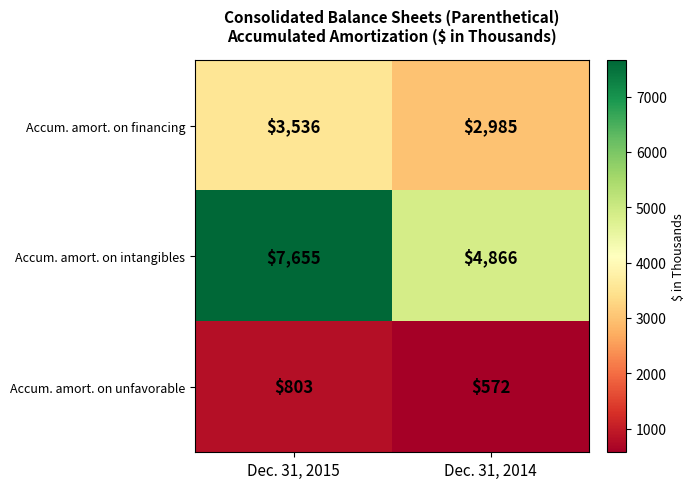

Reading left to right, list all the values displayed in this chart.

Accum. amort. on financing: 3536	2985
Accum. amort. on intangibles: 7655	4866
Accum. amort. on unfavorable: 803	572